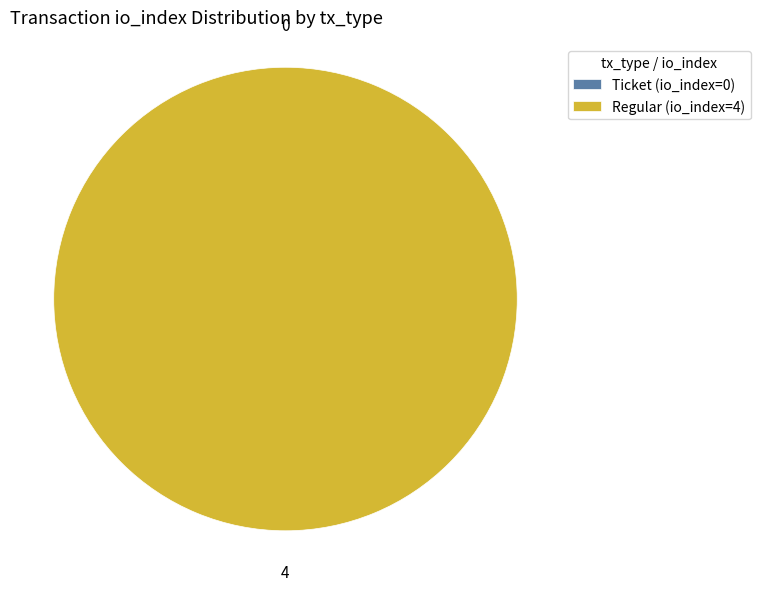

Count the number of slices in the pie.

2